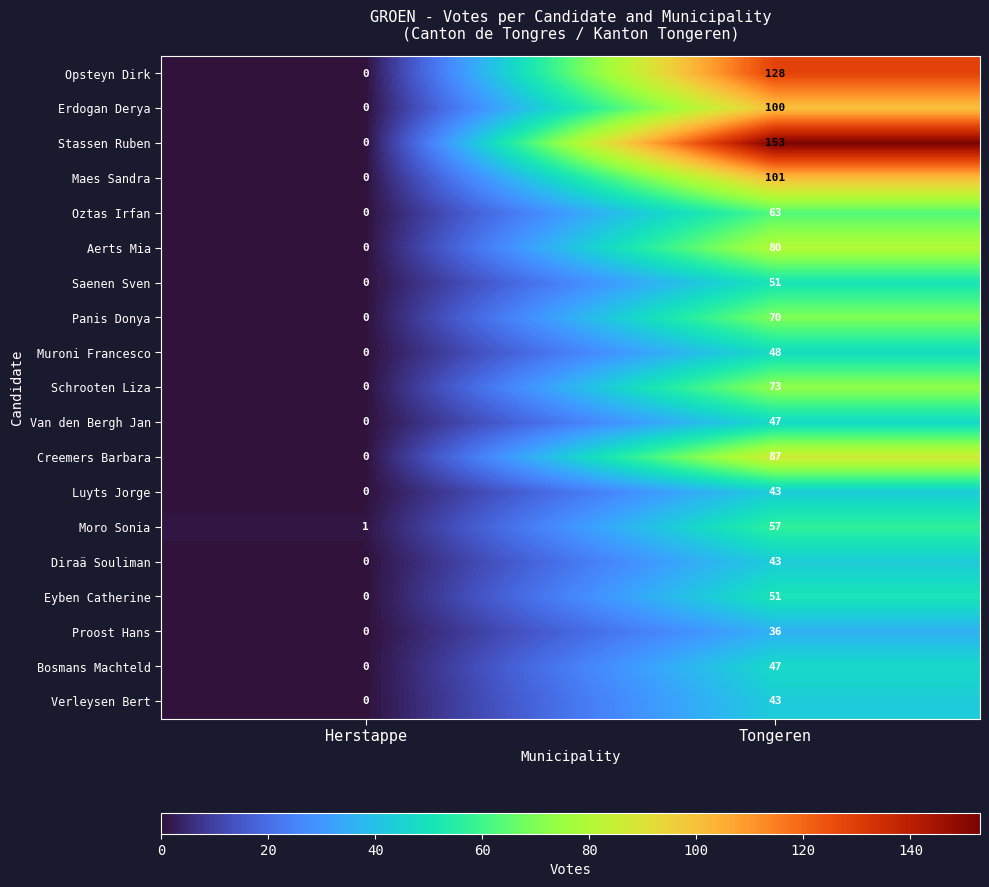

At how many categories does at least one series exceed 62?

1